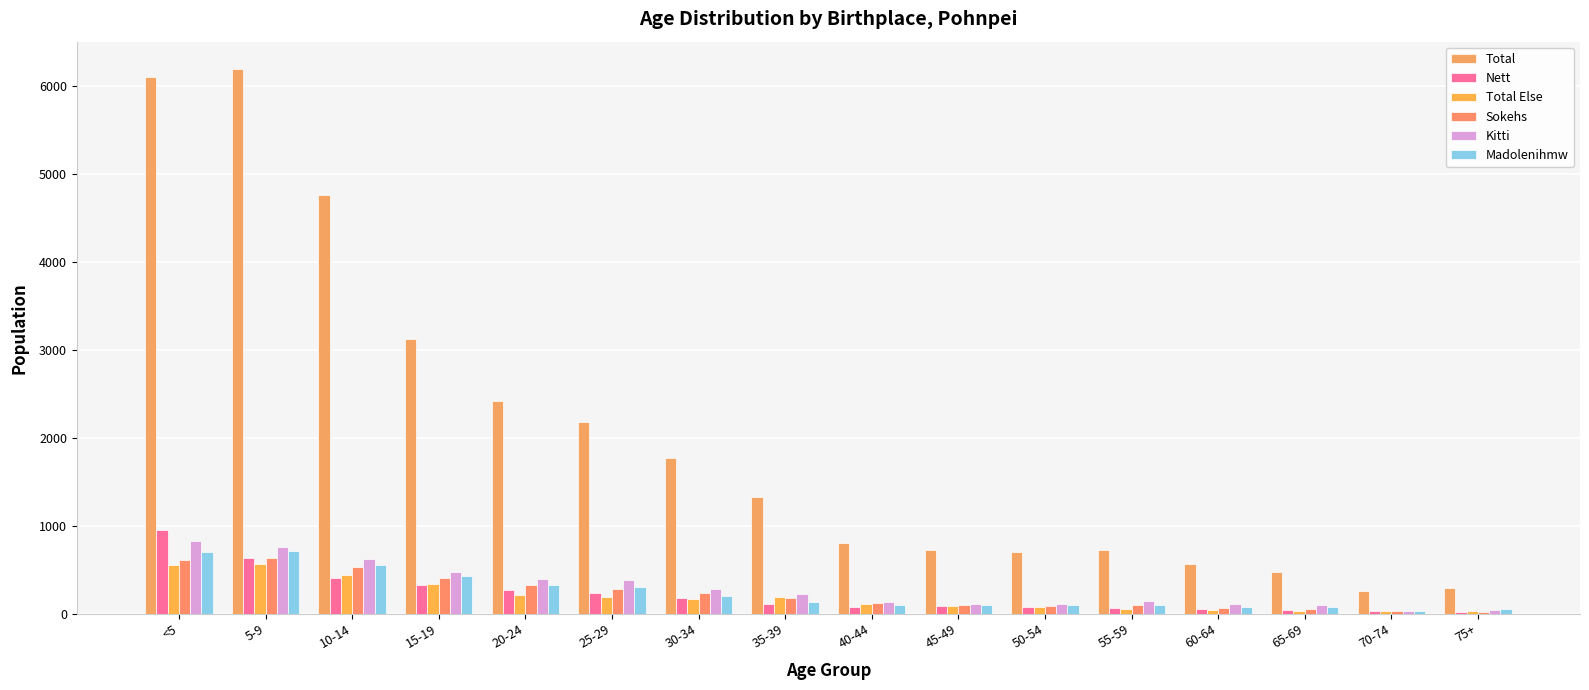

What is the value of the Total bar at the 14th from the left?

479